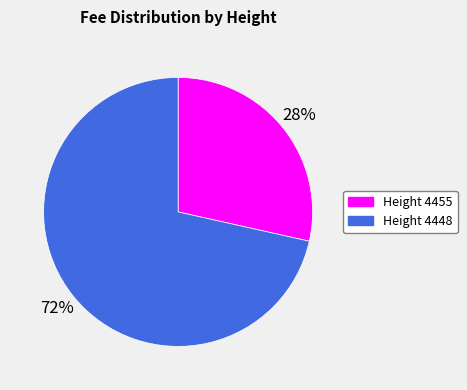

How many slices are in this pie chart?

2